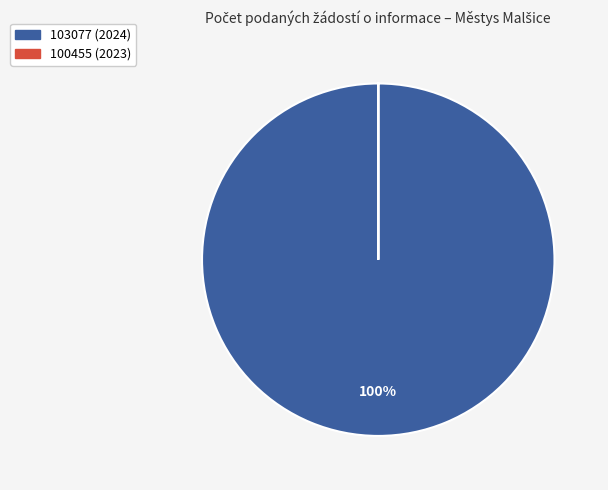

Which slice is the largest?

103077 (2024)